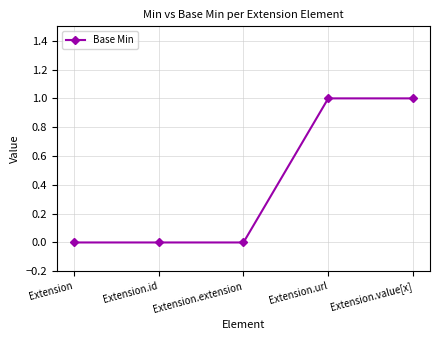

What is the sum of all values?

2